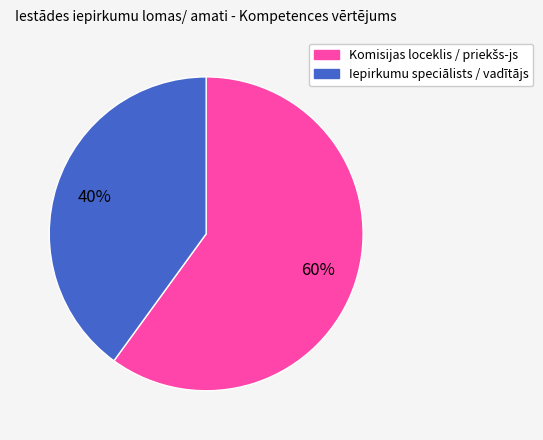

Is there any slice that represents more than half of the pie?

Yes